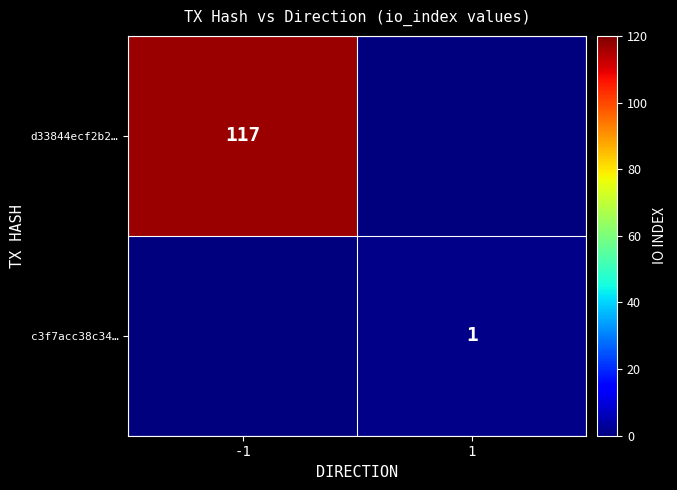

At which category is the sum across all series the highest?

-1